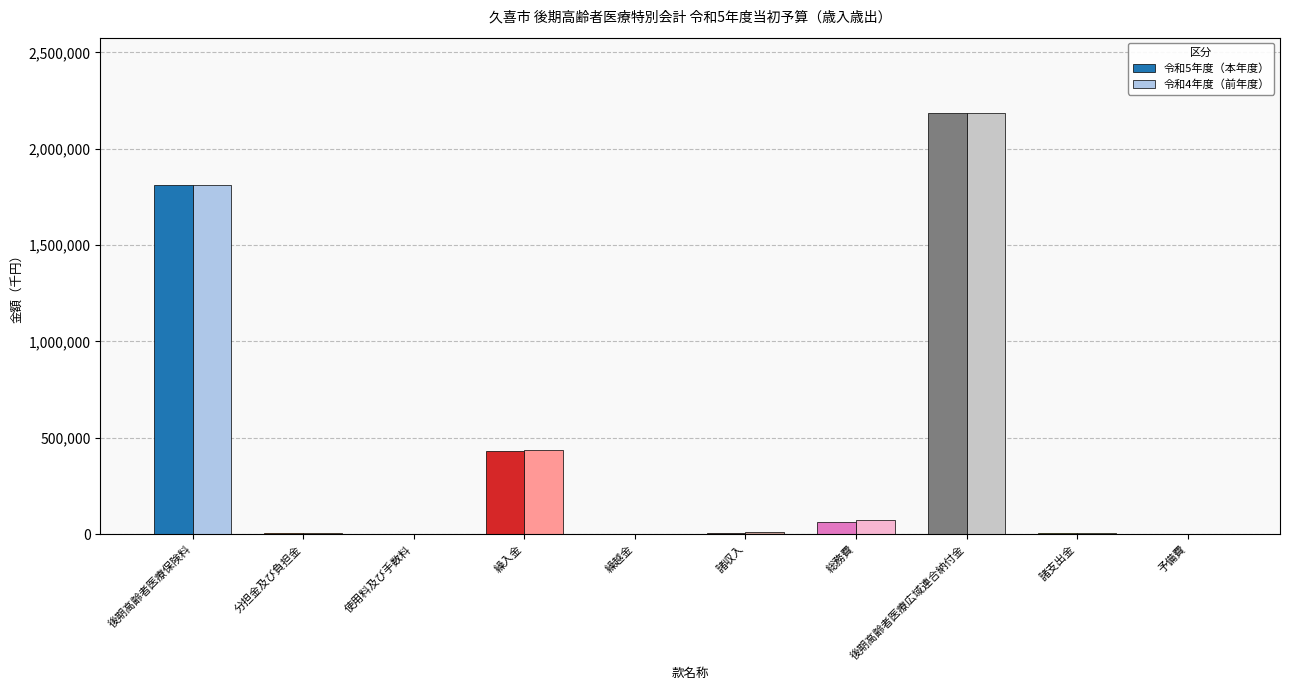

At which category is the sum across all series the highest?

後期高齢者医療広域連合納付金